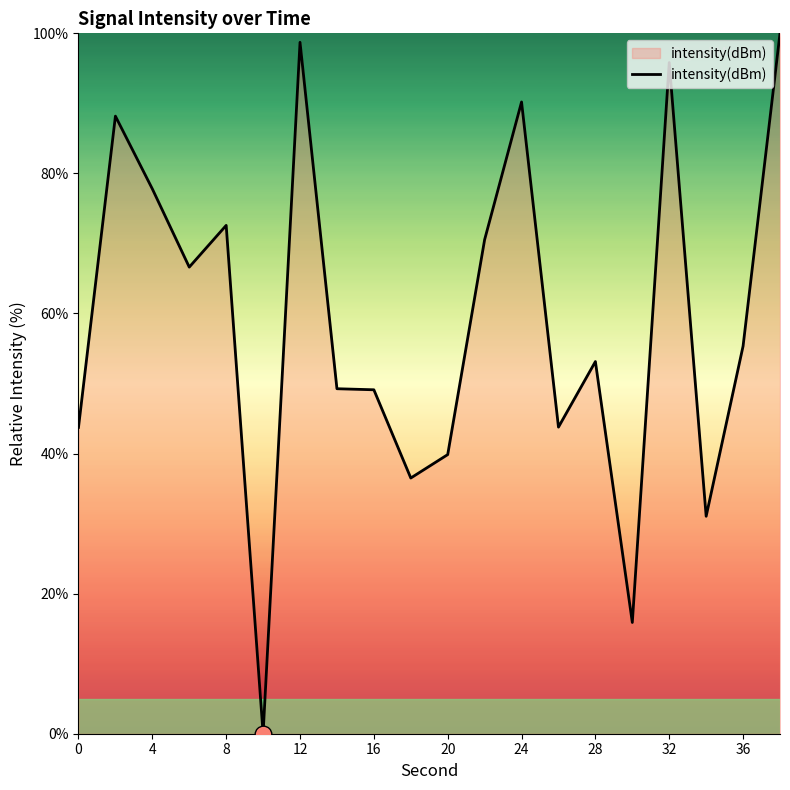

True or false: the data shows 39.9 at 20.

True